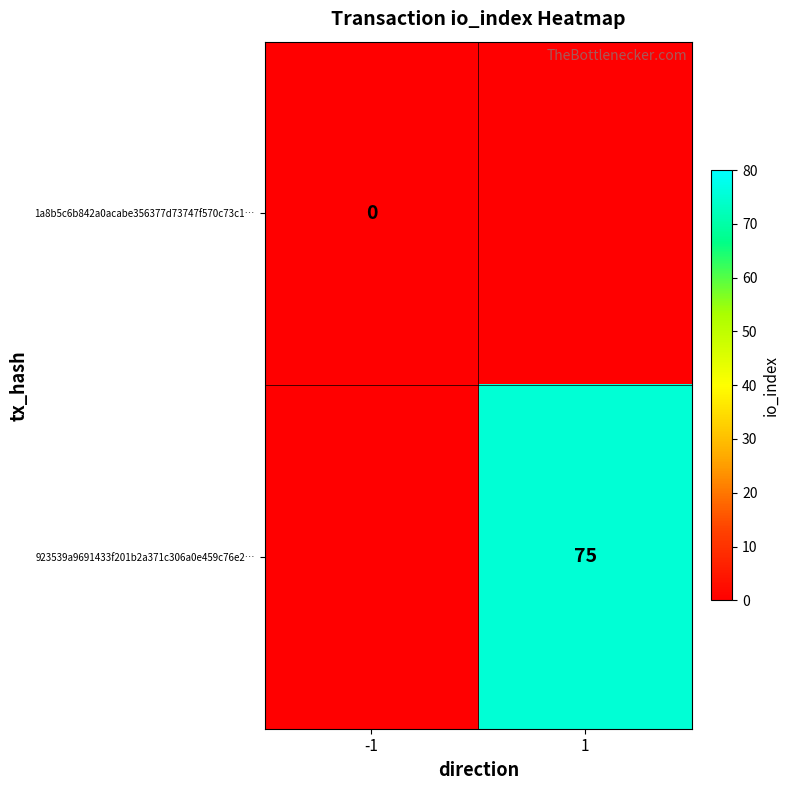

How many series are shown in this chart?

2